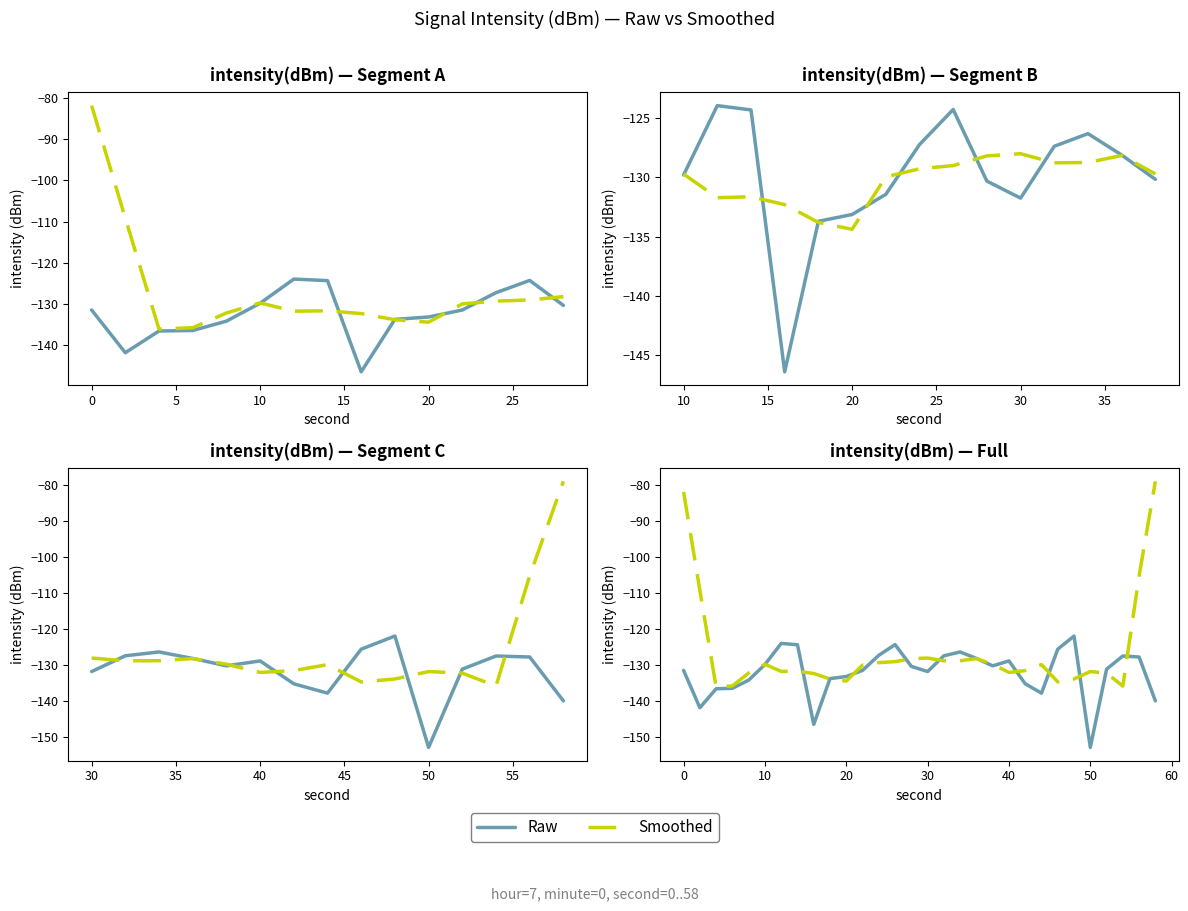

Rank the series by their average value, from highest to lowest.

Smoothed, Raw